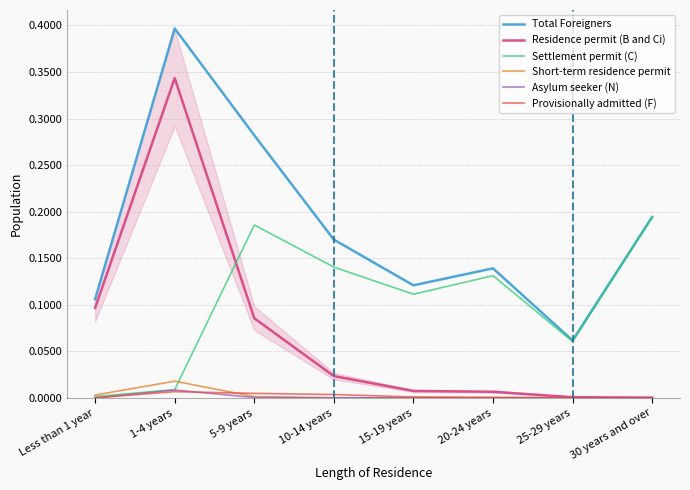

True or false: Total Foreigners and Short-term residence permit intersect in this chart.

False